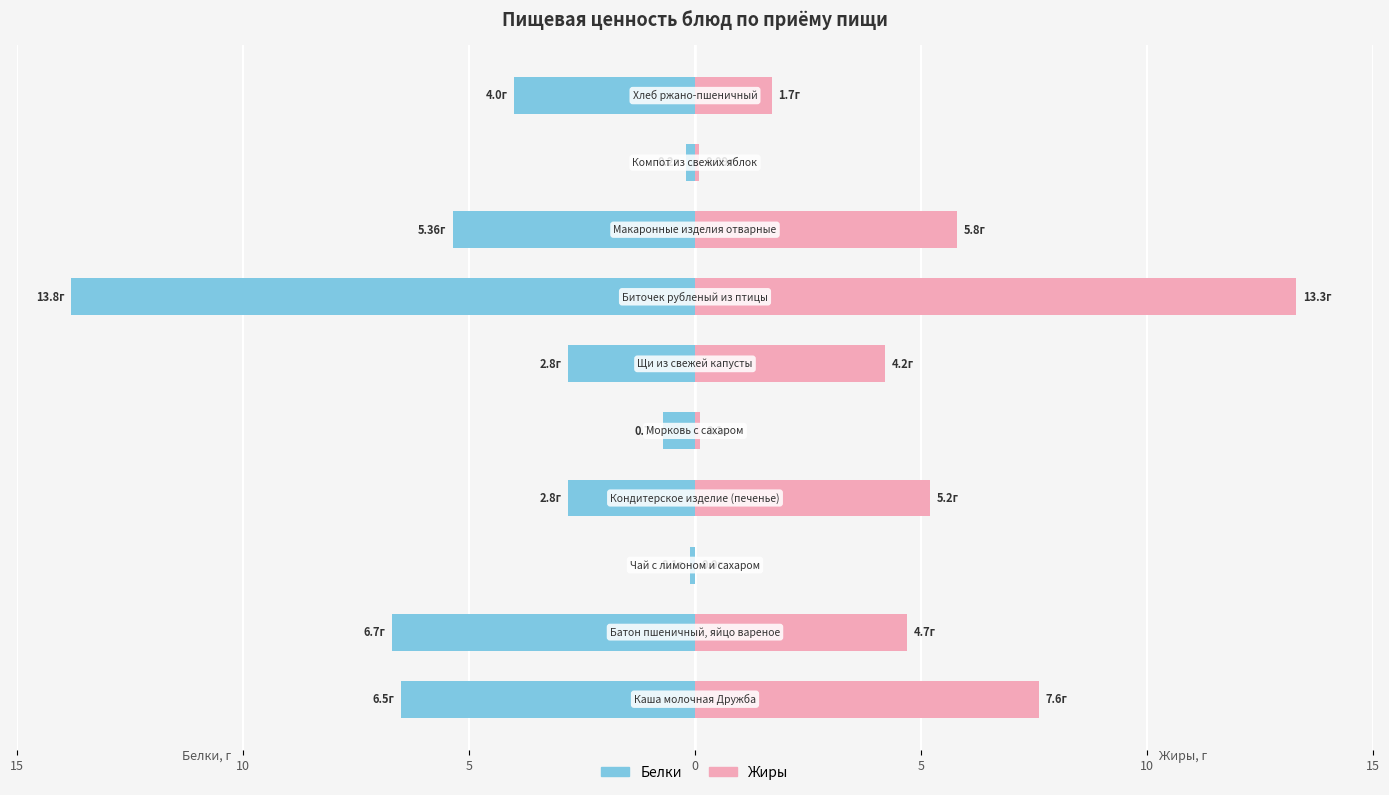

What is the minimum value shown in the chart?

-13.8